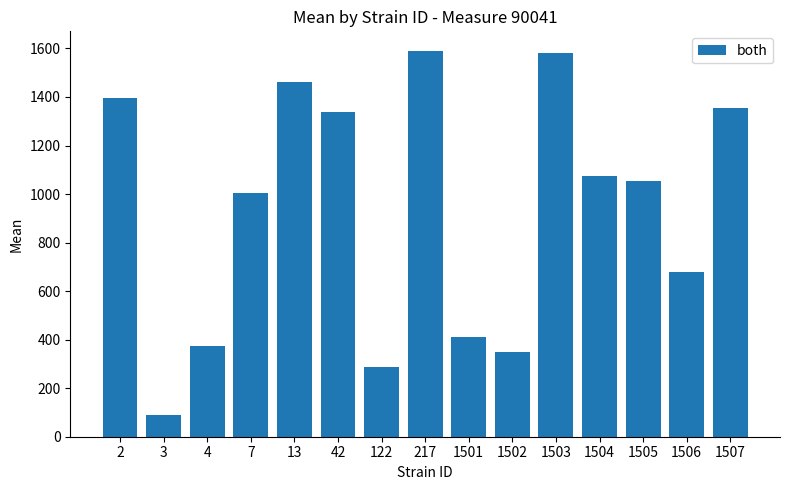

Is it true that the value at 1501 is 265.5?

False